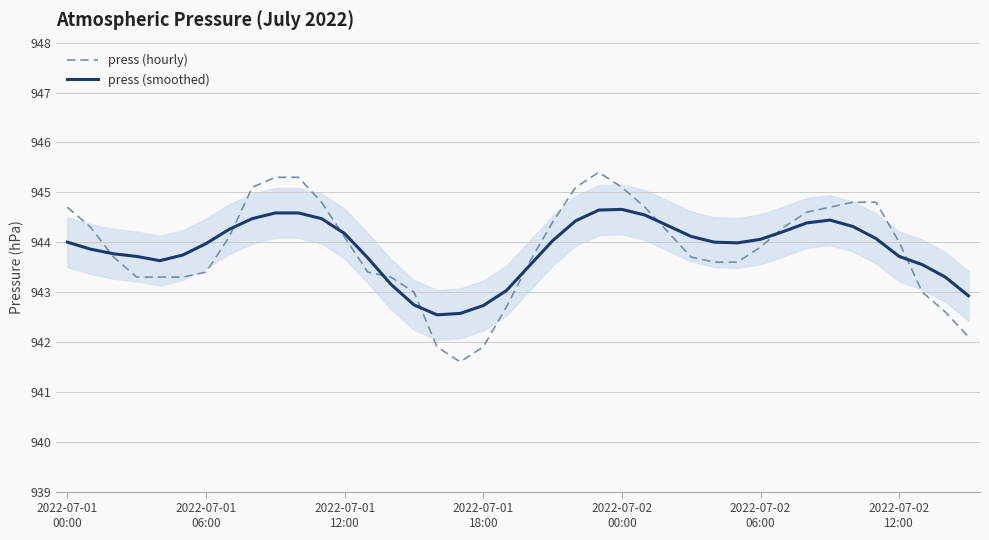

Read the press (hourly) value at 2022-07-01
06:00.

943.4